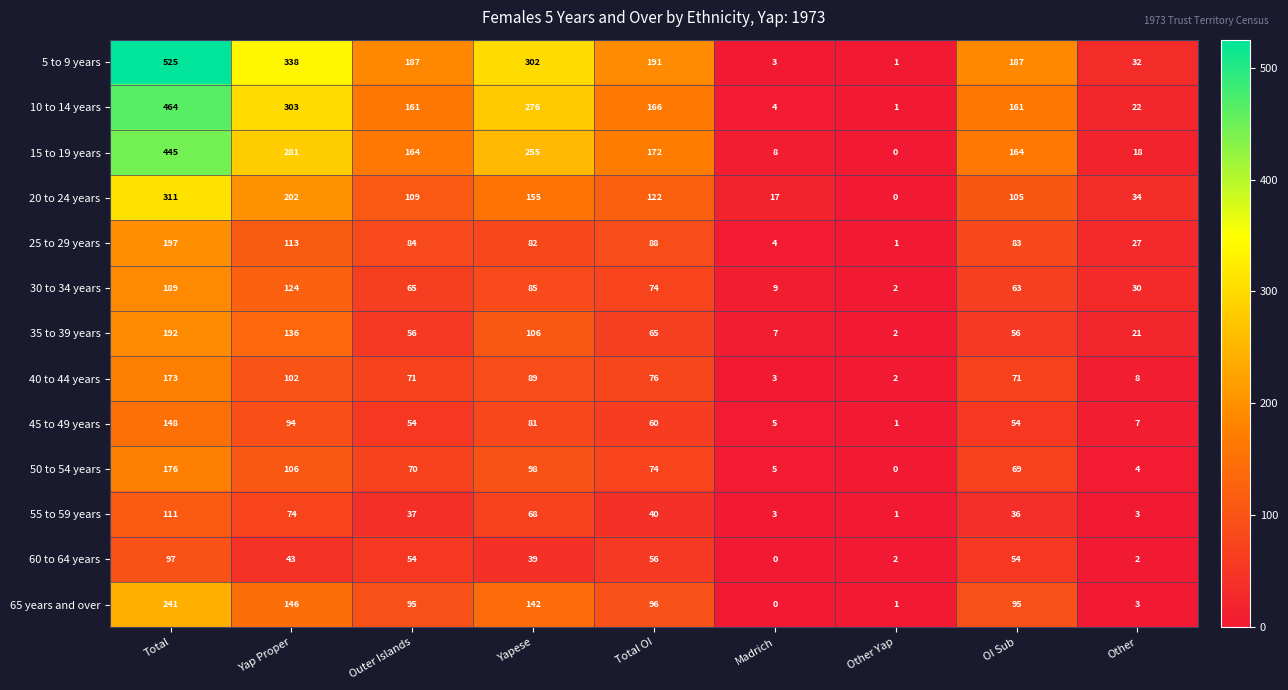

What is the average value of the 30 to 34 years series?

71